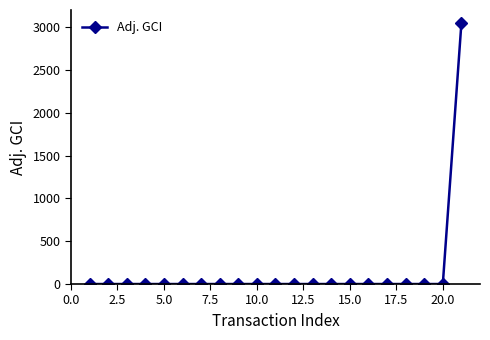

What is the difference between the maximum and minimum values?

3050